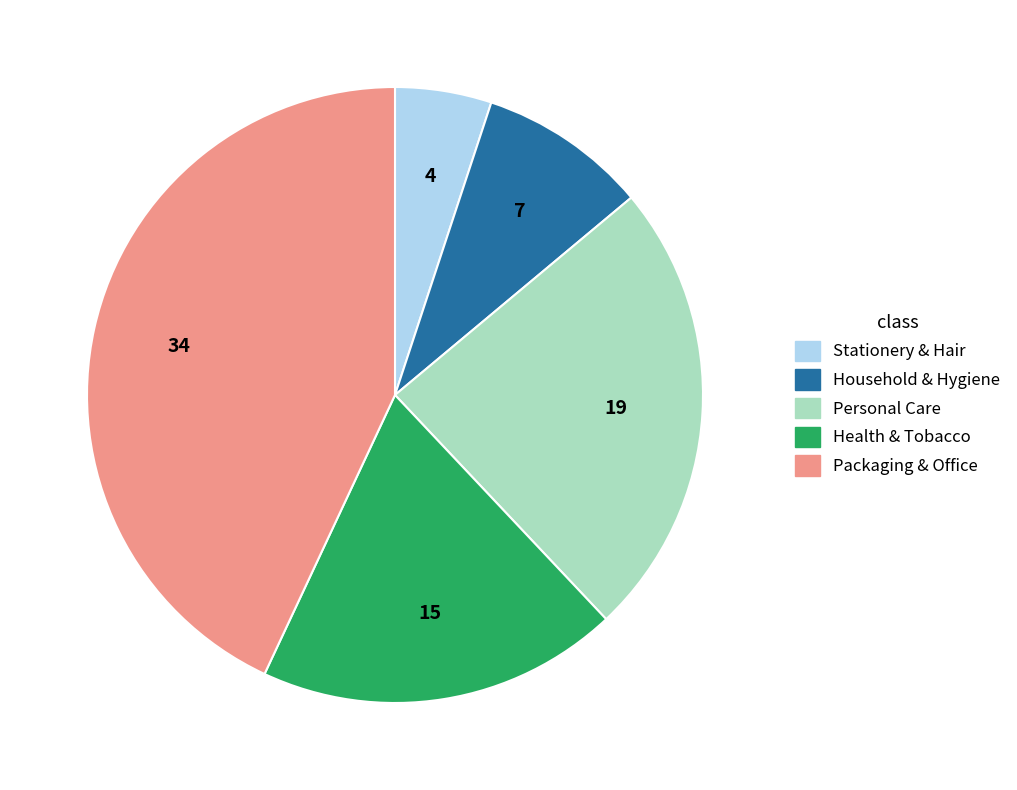

Count the number of slices in the pie.

5